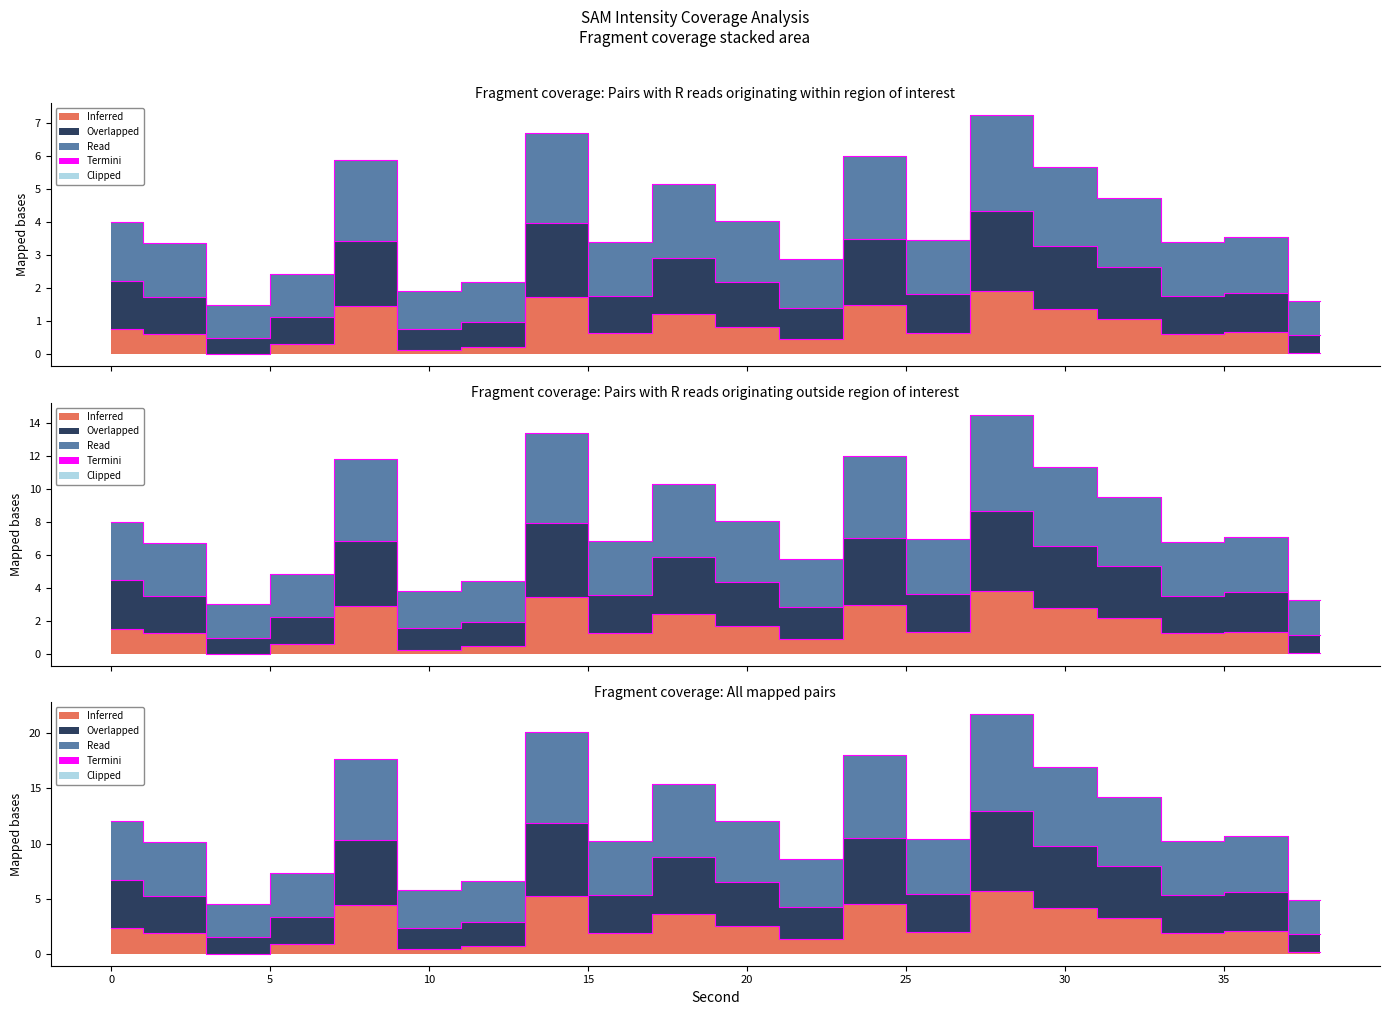

Which label corresponds to the largest value in the chart?

28